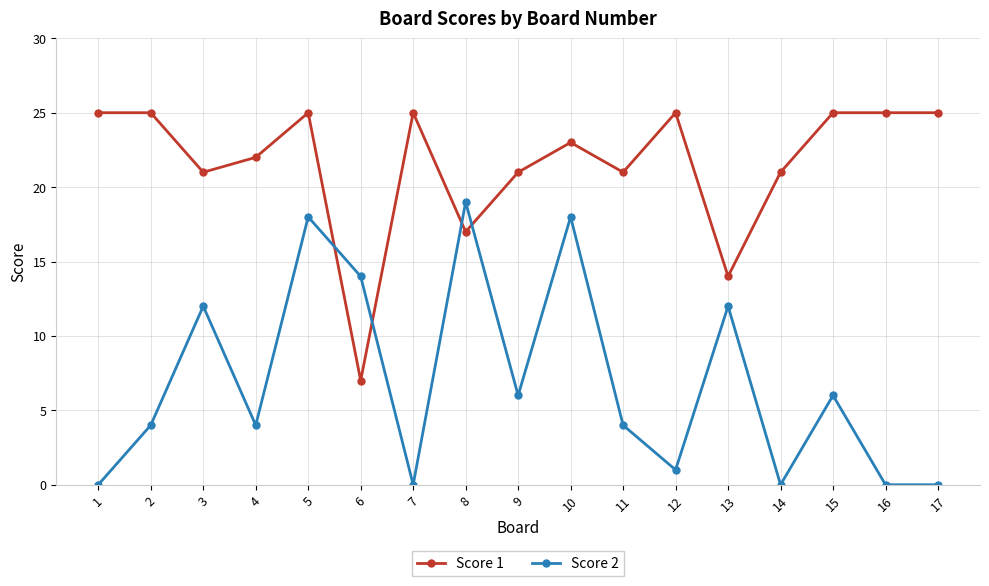

The Score 1 series shows 11 at 6. True or false?

False